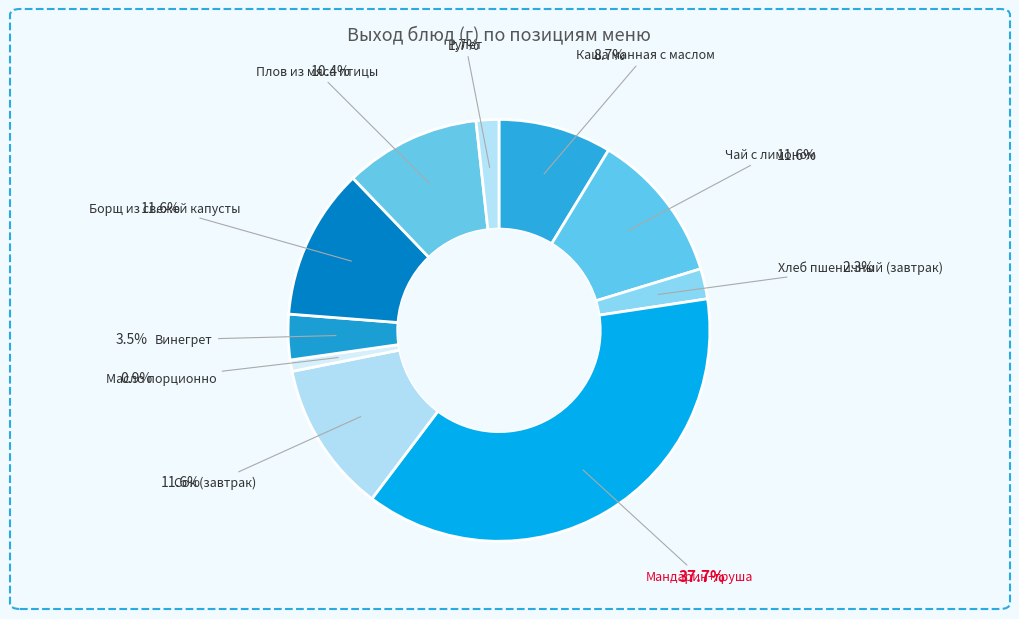

How many segments does this pie chart have?

10